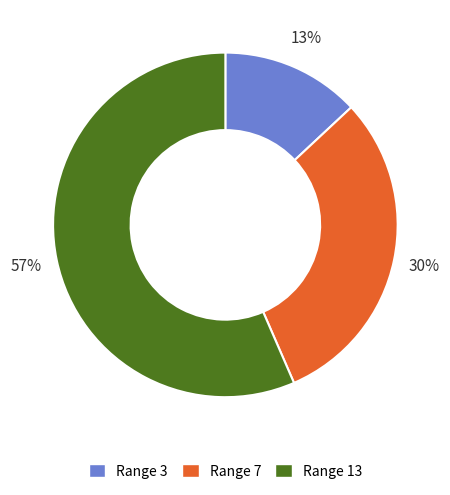

The Range 7 slice represents 30% of the pie. True or false?

True